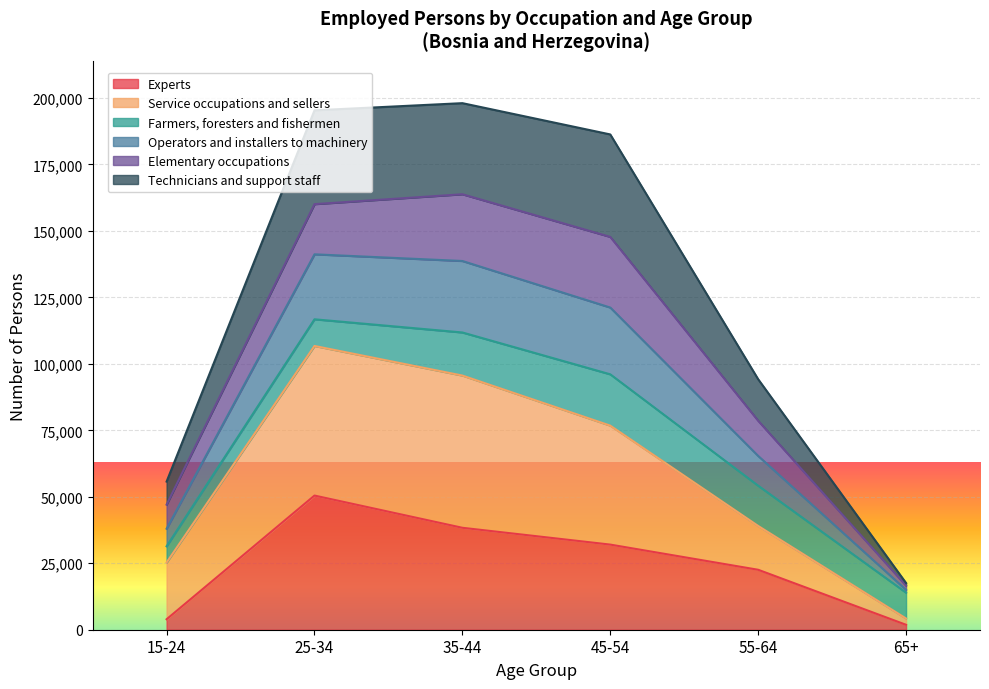

Which category has the highest value in the Experts series?

25-34